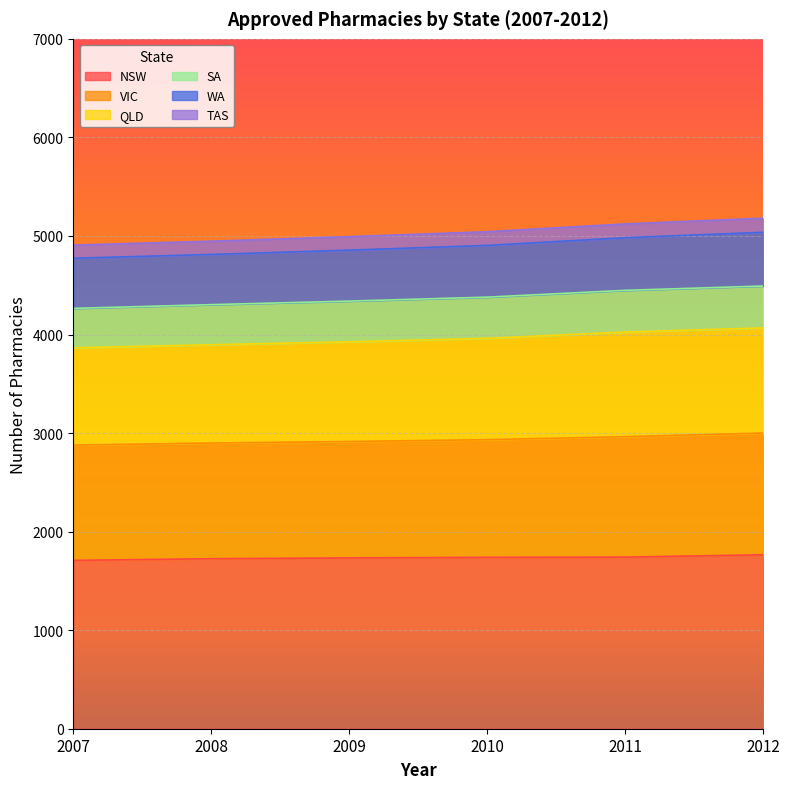

What are all the series names shown in the legend?

NSW, VIC, QLD, SA, WA, TAS